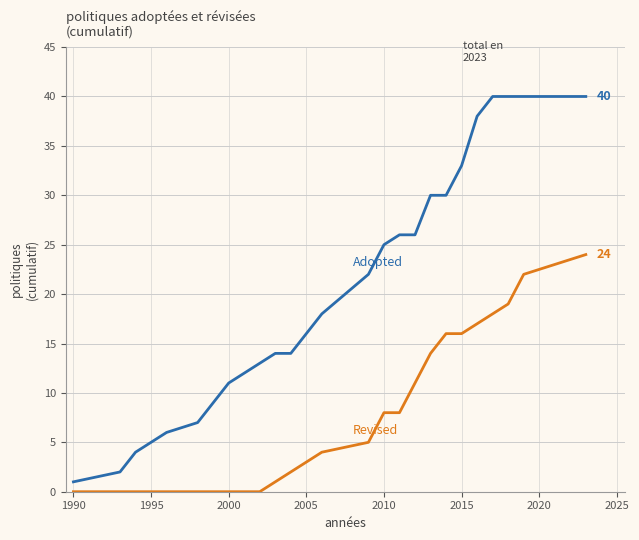

What is the greatest value displayed?

40